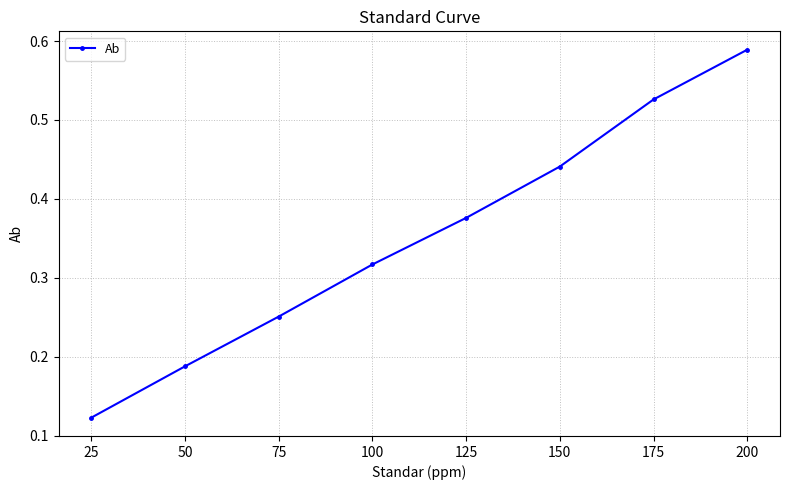

Does the chart have visible grid lines?

Yes